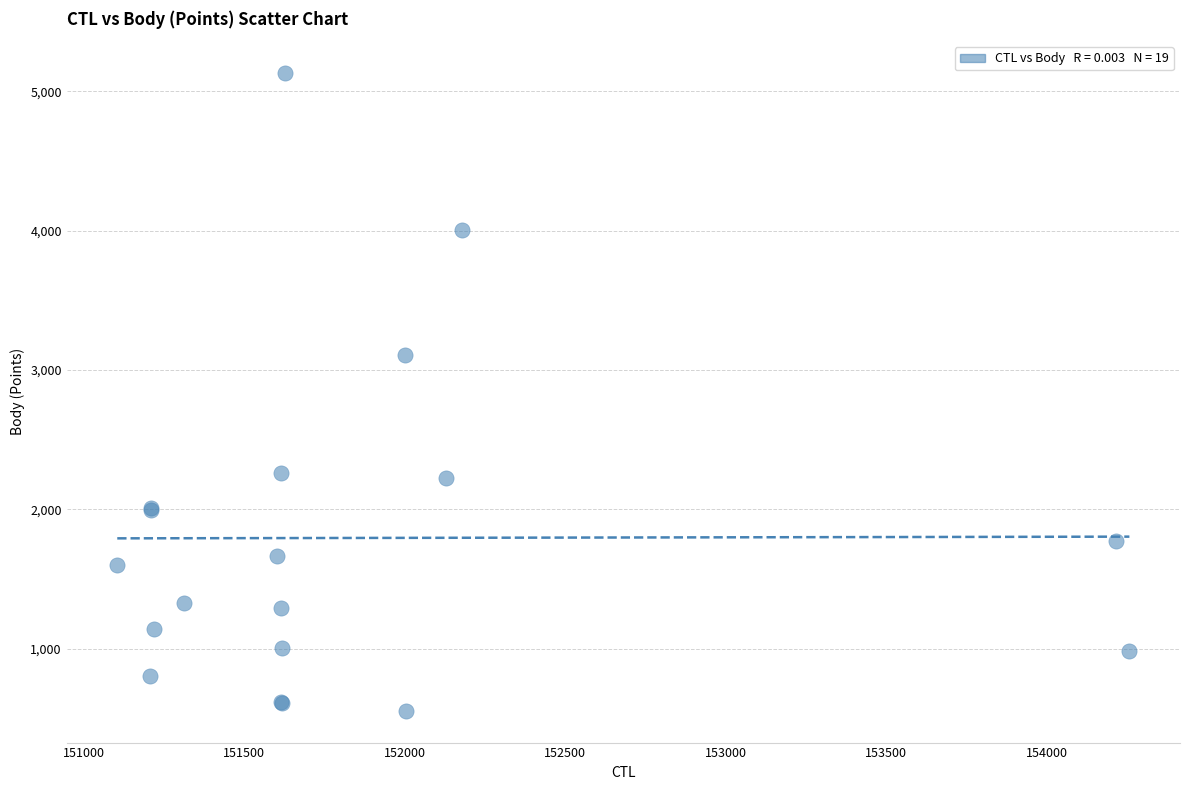

What Y value in the scatter plot is closest to 2842?

3104